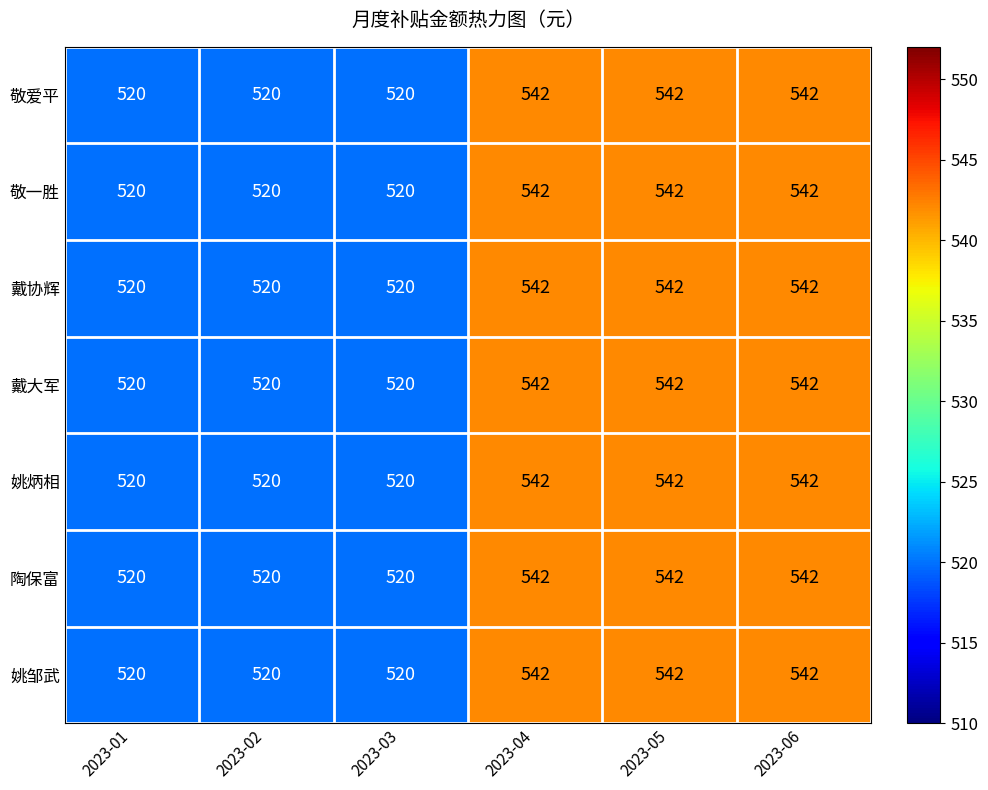

How many 姚炳相 values are between 520 and 542?

6